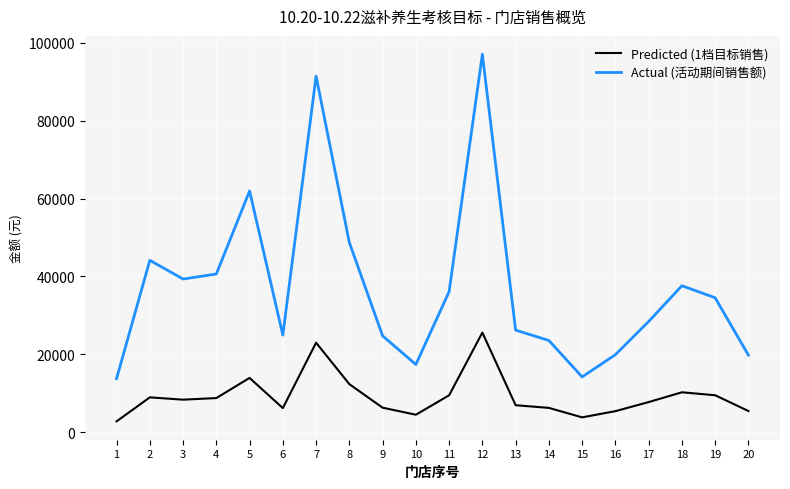

Which category has the lowest value across all series?

1